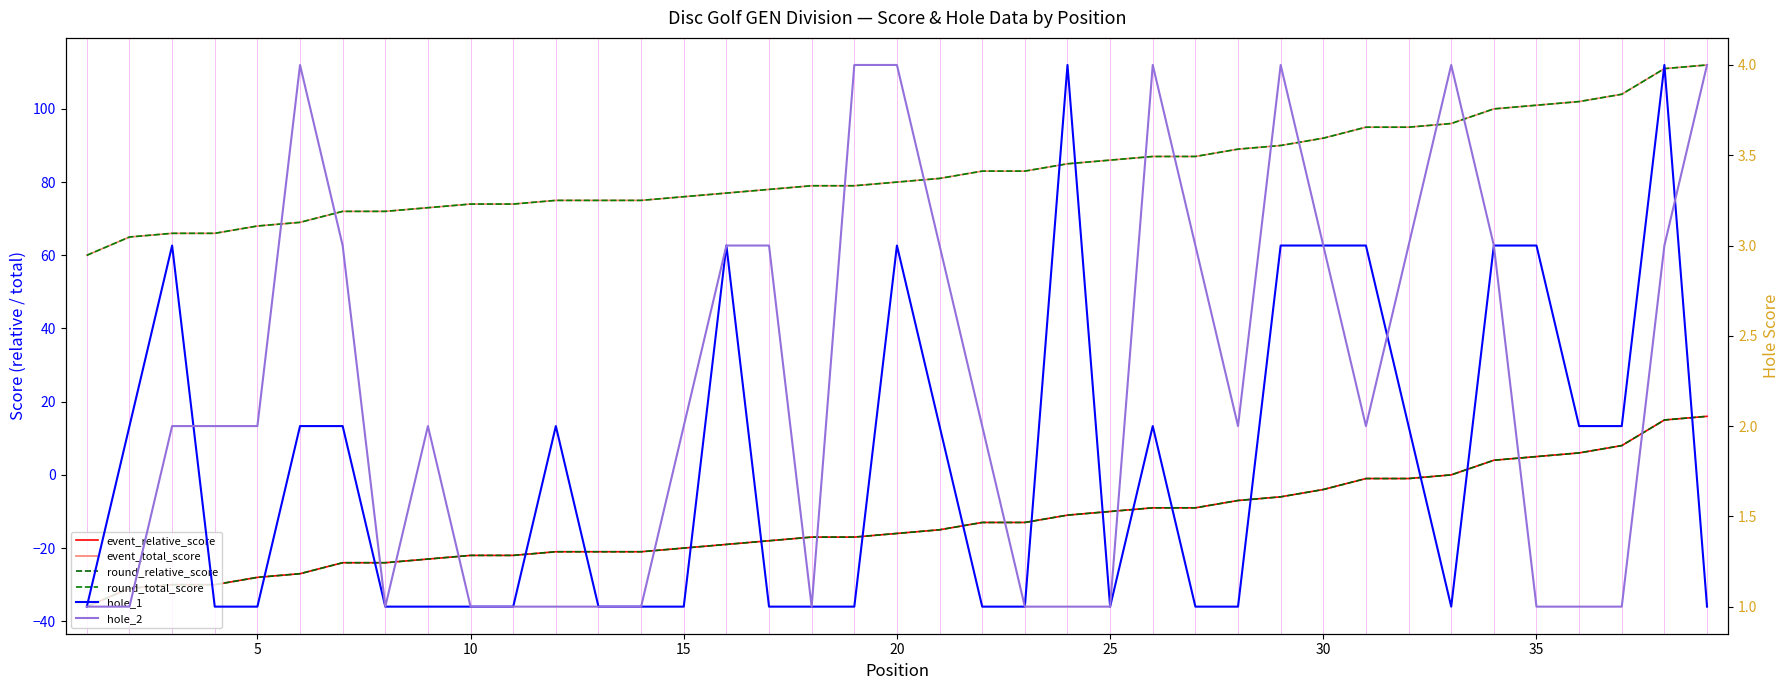

At how many categories does at least one series exceed -16?

39